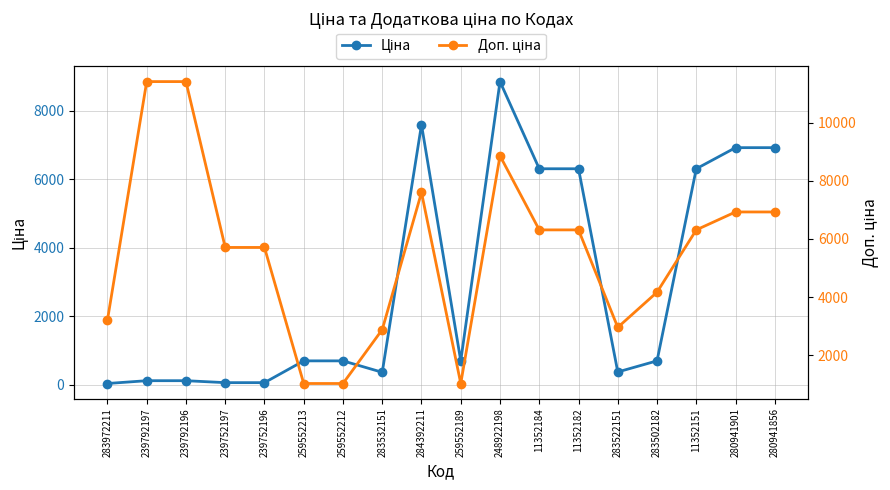

Where is the first local minimum for Доп. ціна?

259552189